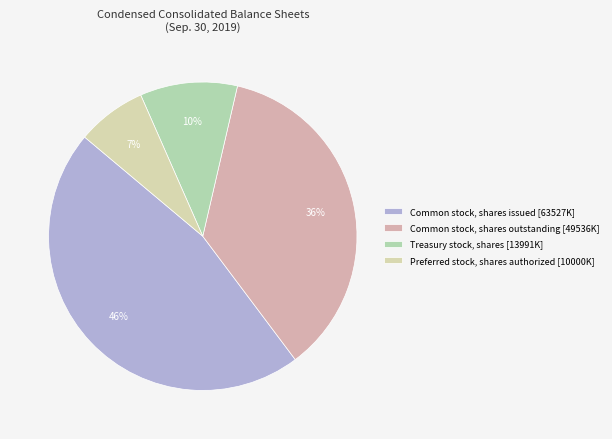

Which category has the biggest portion of the pie?

Common stock, shares issued